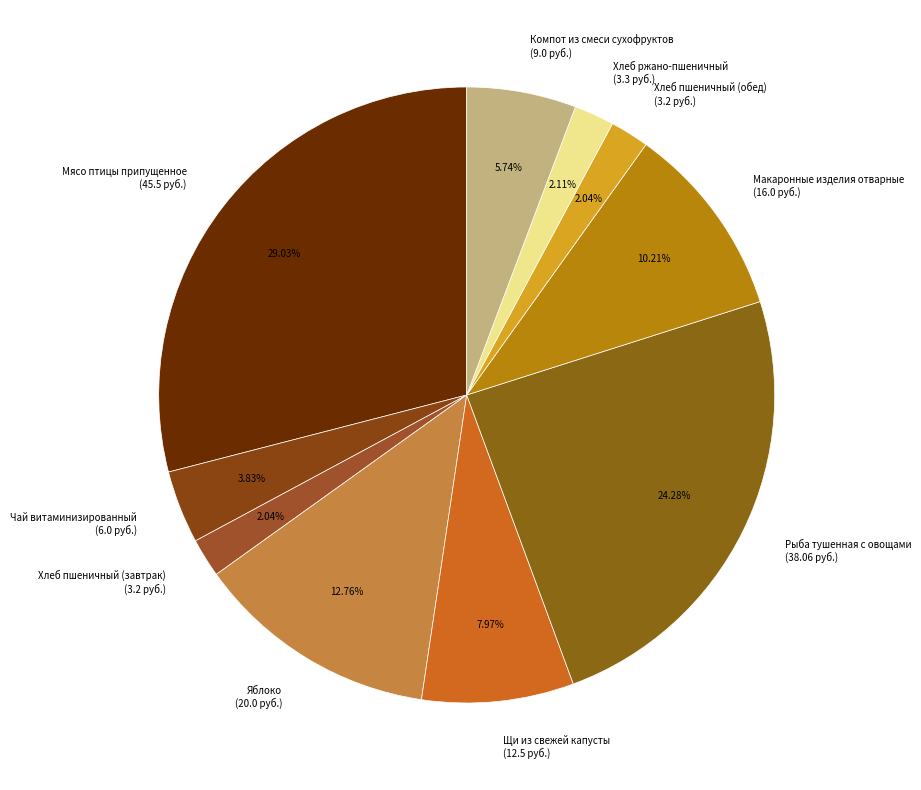

To the nearest percent, what is the average slice percentage?

10%